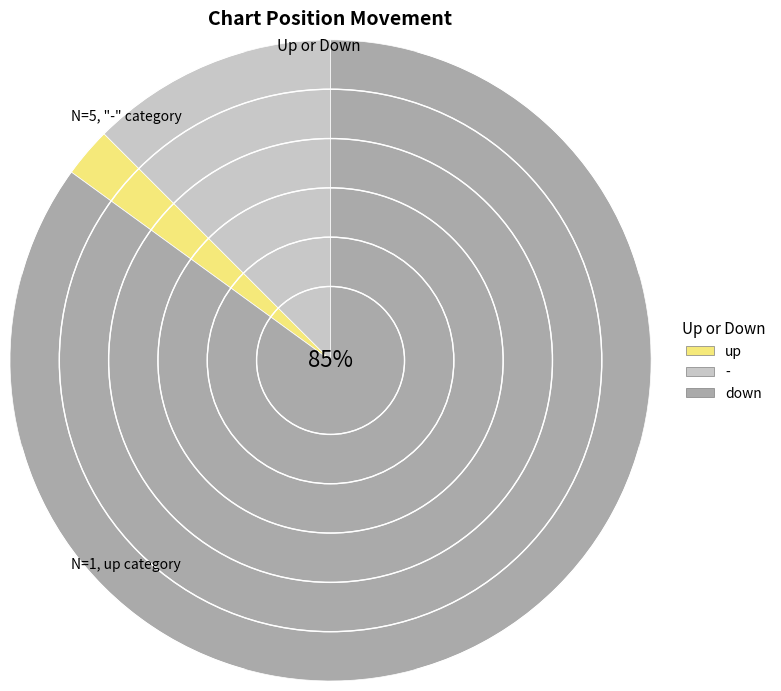

Is there any slice that represents more than half of the pie?

Yes